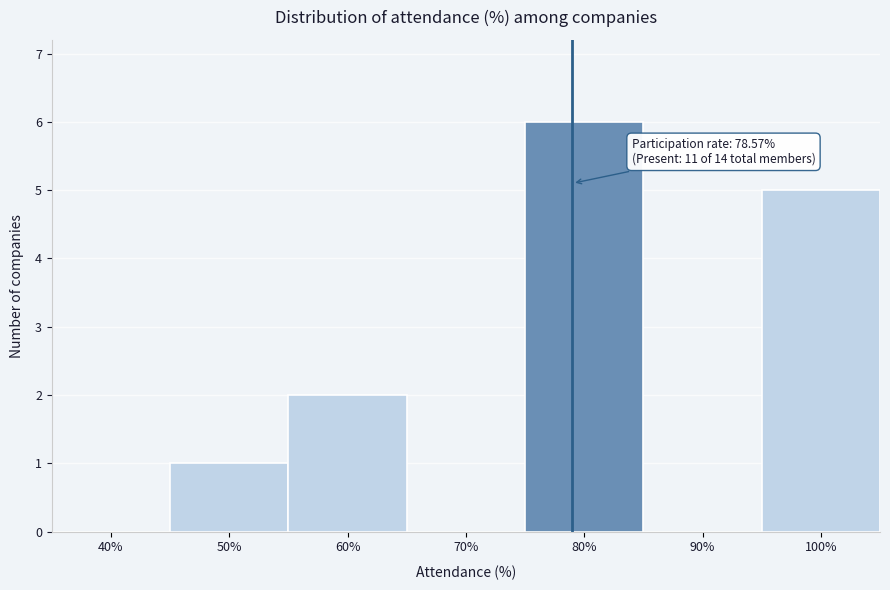

Reading left to right, list all the values displayed in this chart.

40%=0	50%=1	60%=2	70%=0	80%=6	90%=0	100%=5